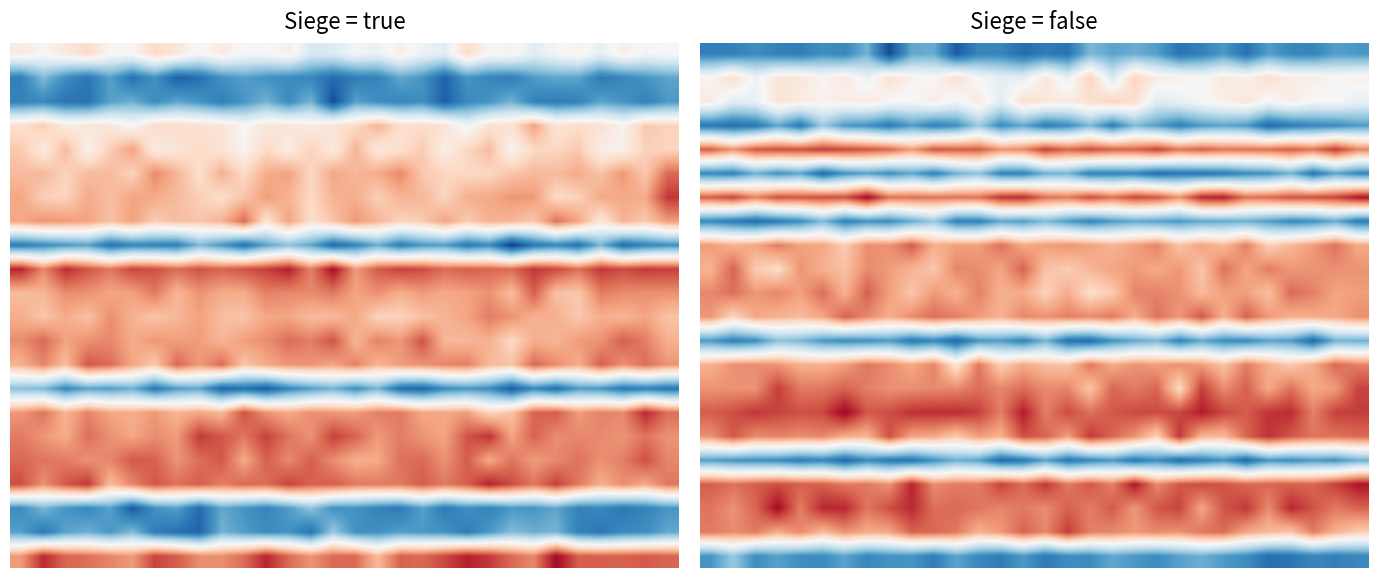

What is the average value of the 20.0 series?

0.9